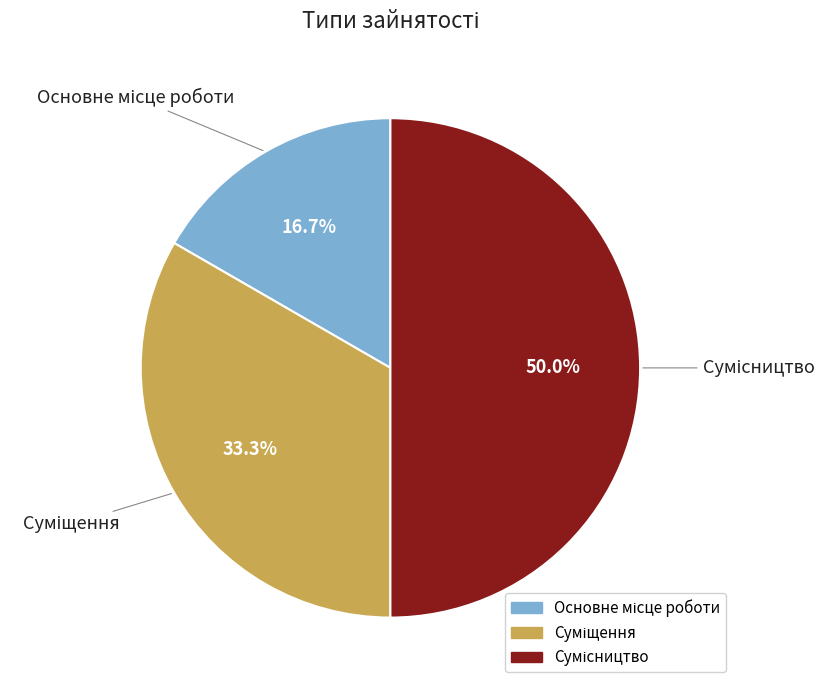

How many segments does this pie chart have?

3